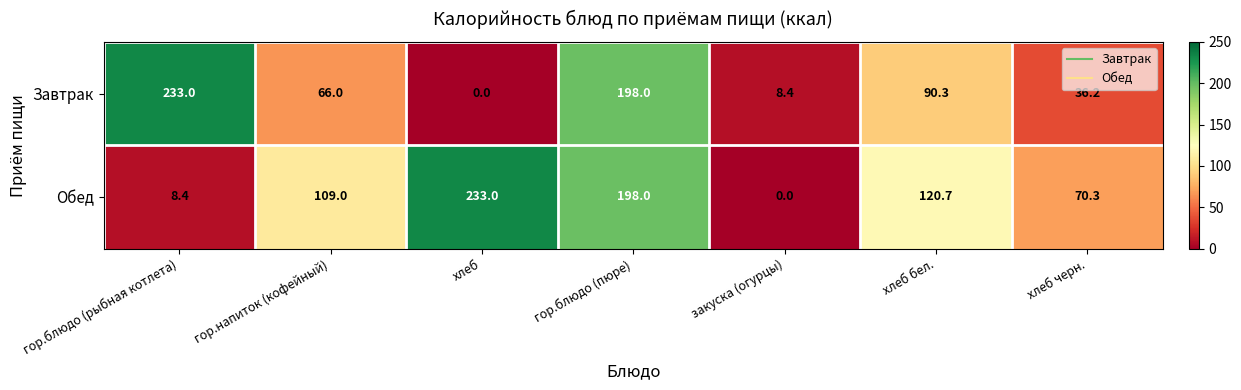

Where is Завтрак nearest to the value 116?

хлеб бел.